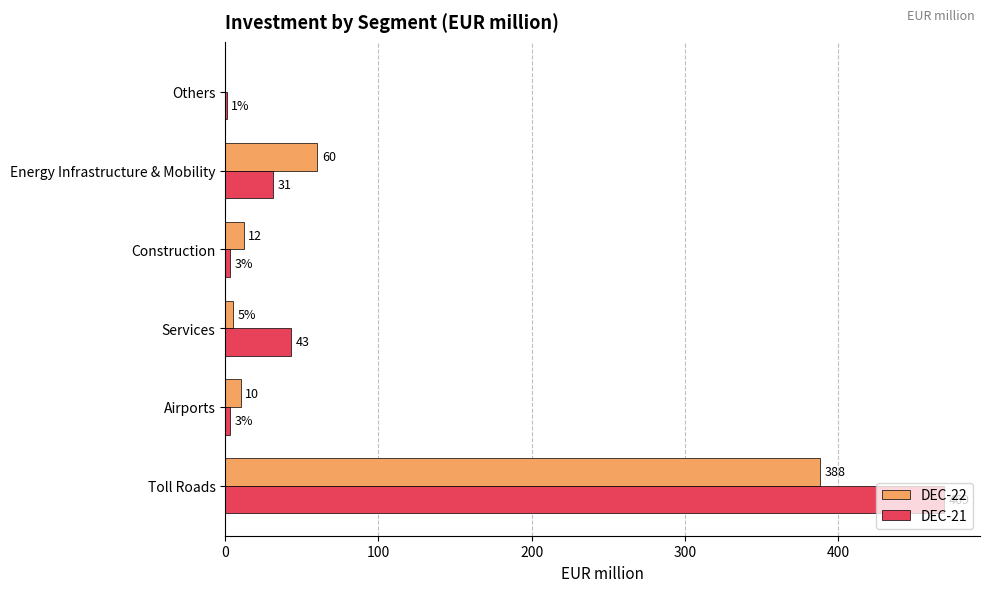

Between Toll Roads and Energy Infrastructure & Mobility, which series saw the biggest shift?

DEC-21